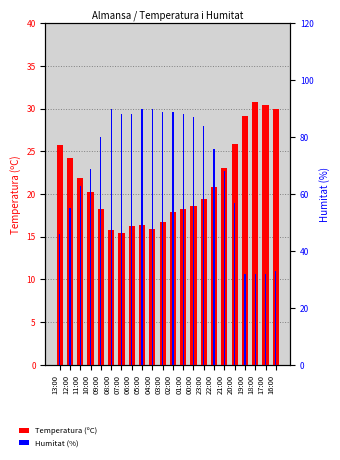

What is the difference between the Humitat (%) values at 00:00 and 01:00?

1.0